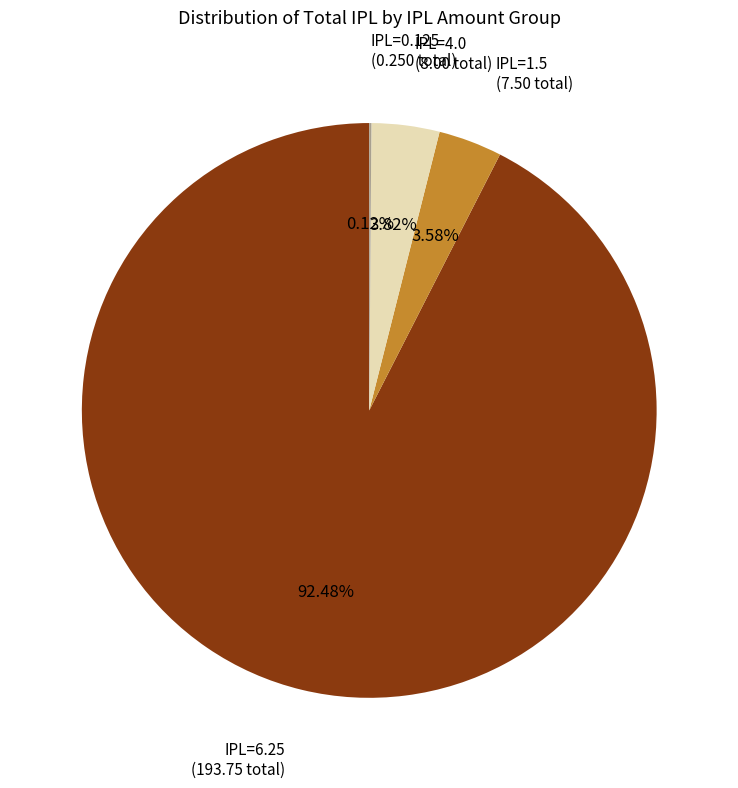

Is there any slice that represents more than half of the pie?

Yes